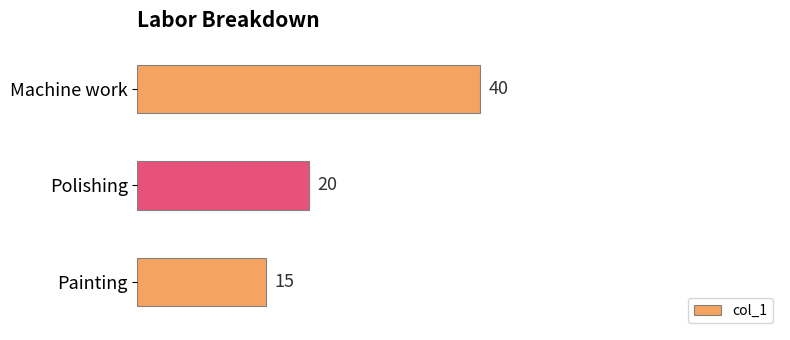

What is the difference between the maximum and minimum values?

25